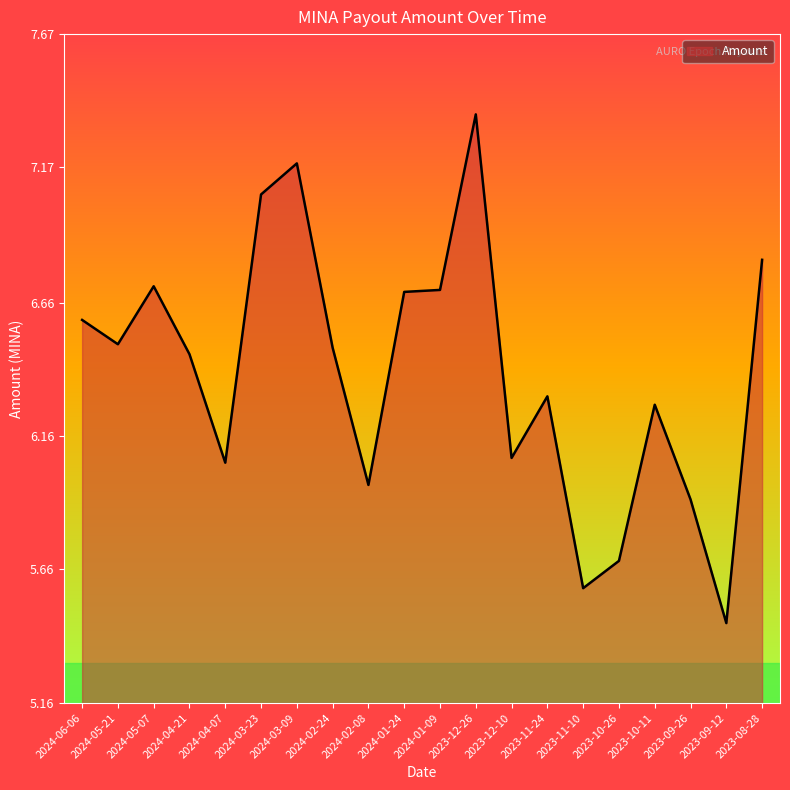

What is the difference between the maximum and minimum values?

1.9